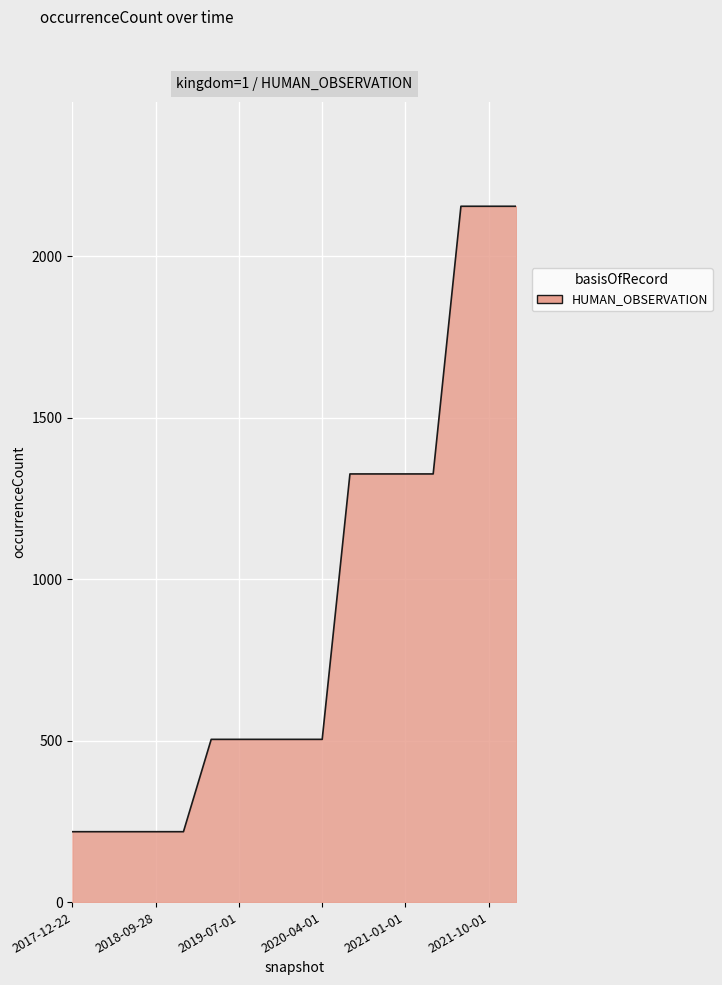

What is the difference between the maximum and minimum values?

1937